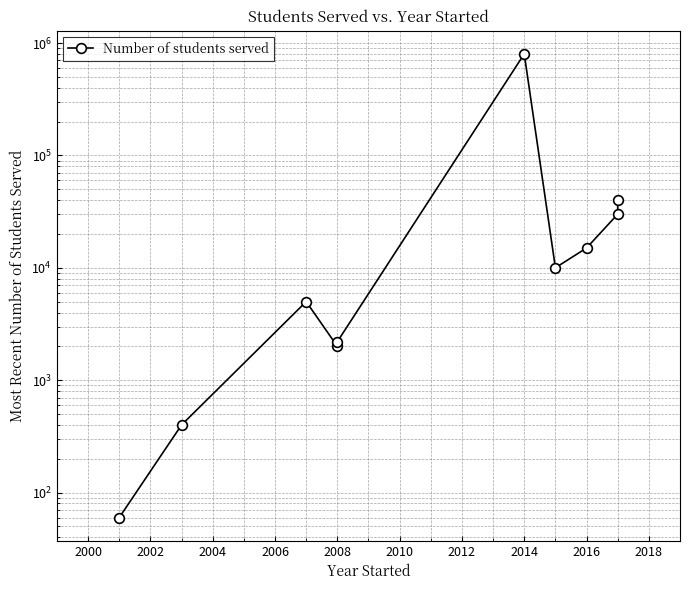

Does the chart display data point markers on the line(s)?

Yes